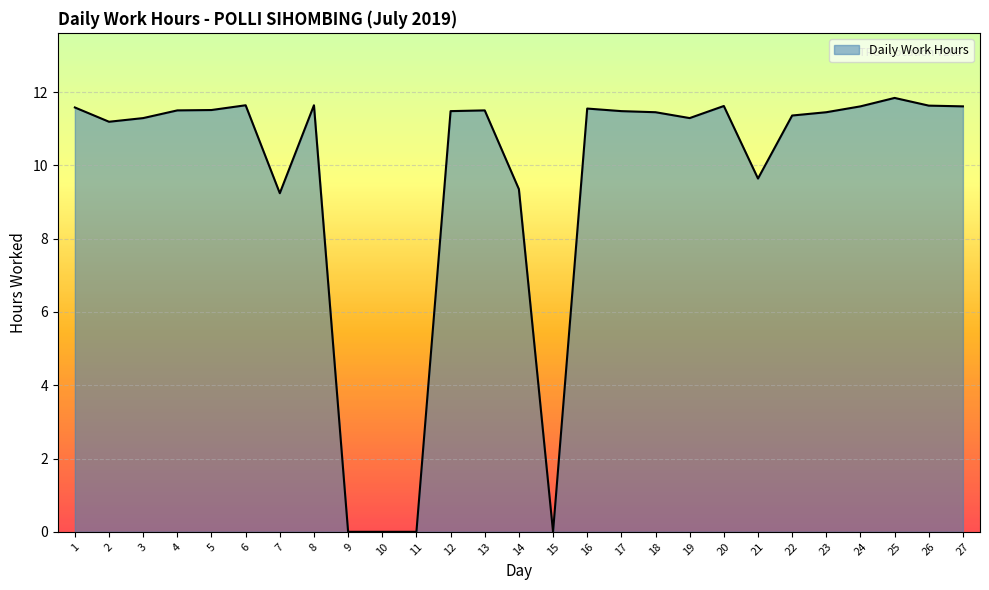

Is it true that the value at 11 is 0.0?

True